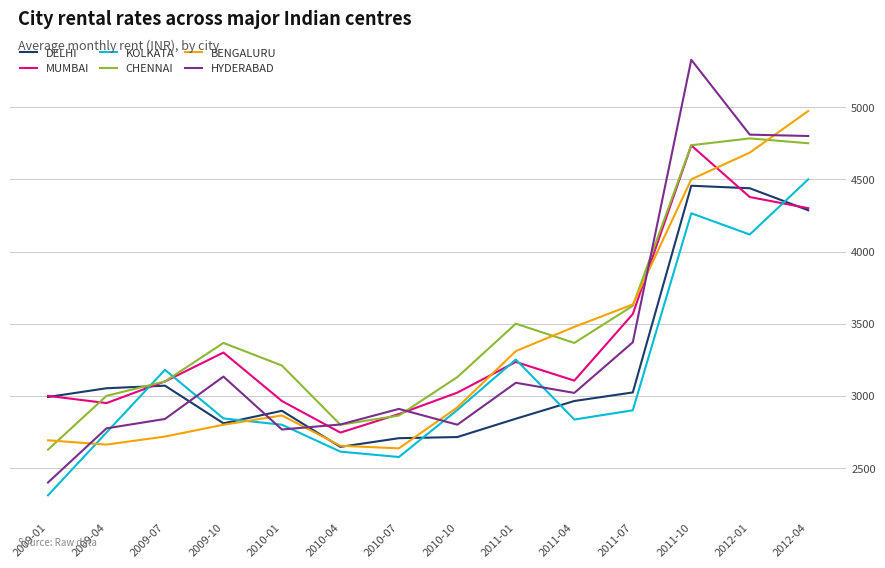

Which category has the lowest value across all series?

2009-01